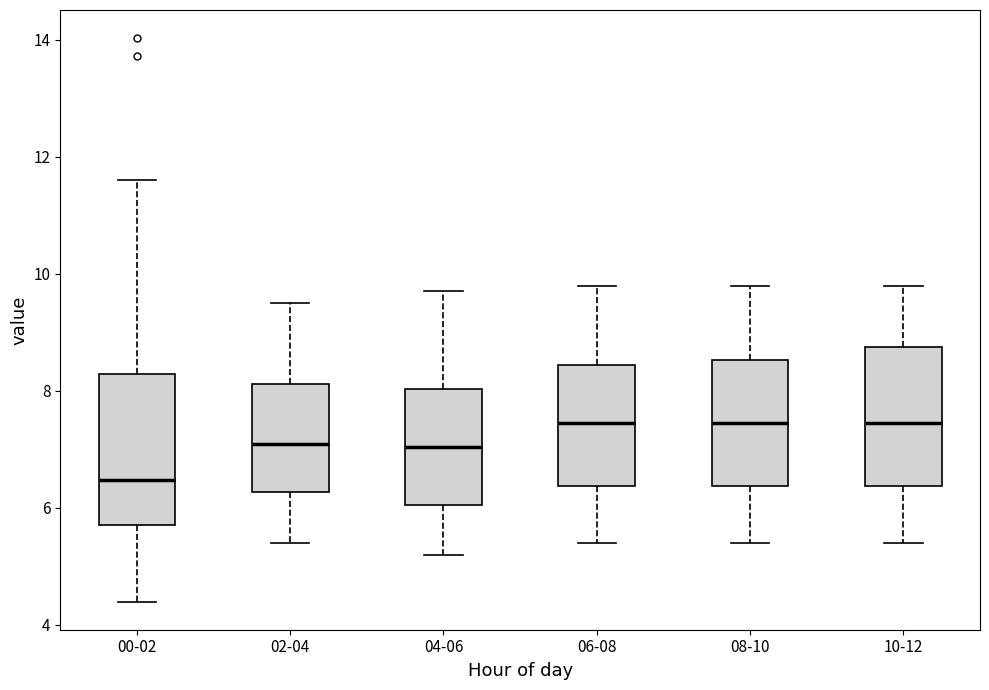

Reading left to right, read every box against the y-axis: the position of its median line, the range the box covers, and the ends of its whiskers. The values are not printed on the chart, so give them approximately, as read against the axis.

00-02: median 6.4, box 5.8 to 8.2, whiskers 4.4 to 11.6
02-04: median 7.2, box 6.2 to 8.2, whiskers 5.4 to 9.6
04-06: median 7.0, box 6.0 to 8.0, whiskers 5.2 to 9.8
06-08: median 7.4, box 6.4 to 8.4, whiskers 5.4 to 9.8
08-10: median 7.4, box 6.4 to 8.6, whiskers 5.4 to 9.8
10-12: median 7.4, box 6.4 to 8.8, whiskers 5.4 to 9.8